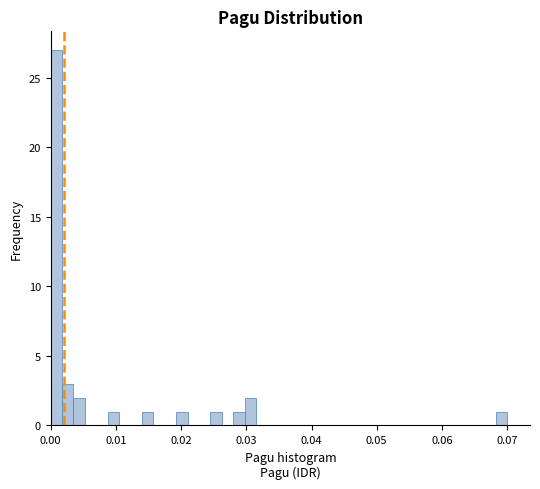

Around what value on the x-axis is the tallest bar? Give the approximate position of its centre, as read against the axis.

0.001